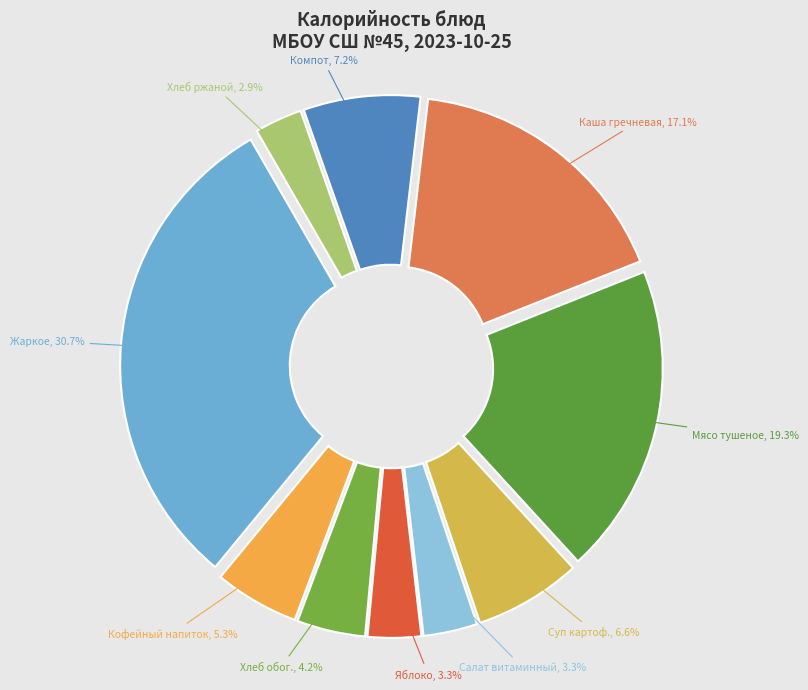

How many segments does this pie chart have?

10